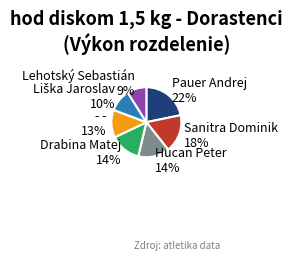

Which slice is the largest?

Pauer Andrej